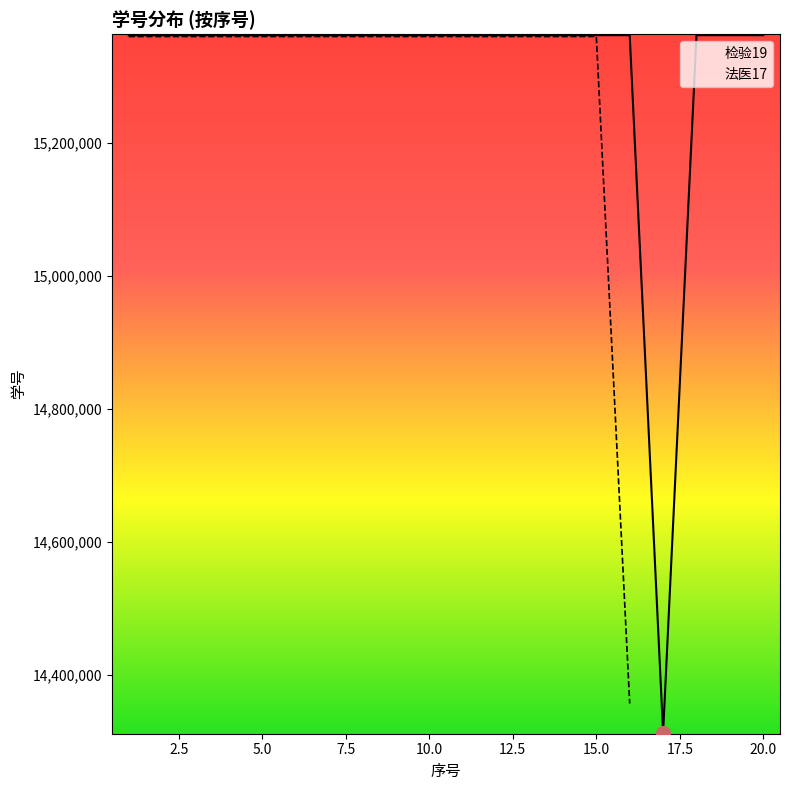

What is the lowest value of the 检验19 series?

14313040